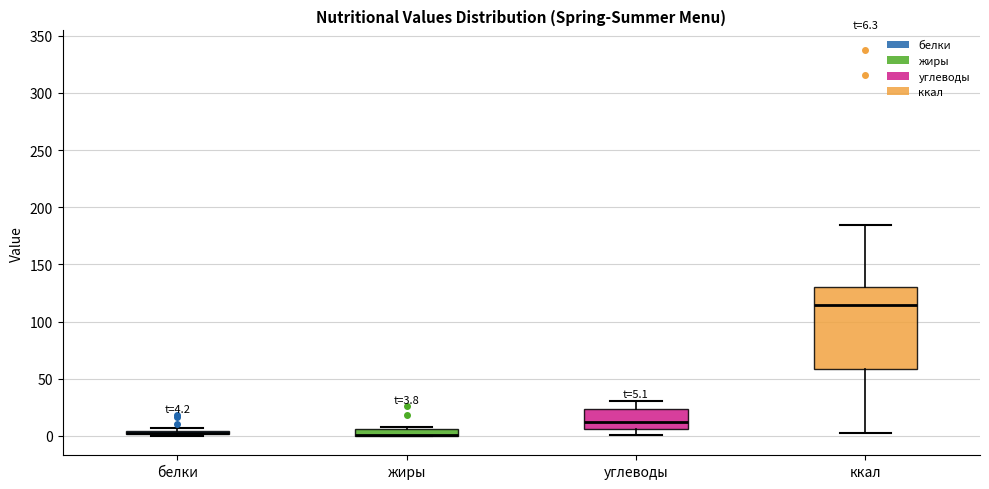

Comparing the boxes themselves (not the whiskers), which one is the tallest?

ккал